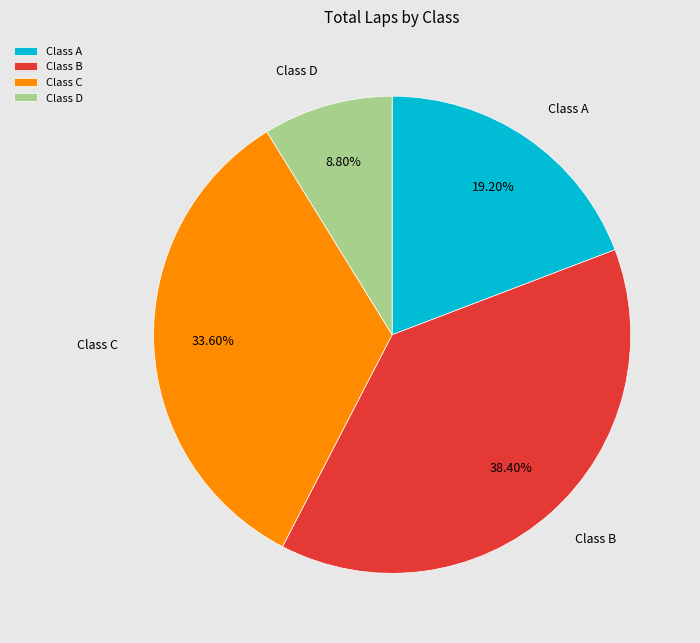

What is the ratio of the value at Class A to the value at Class D?

2.2